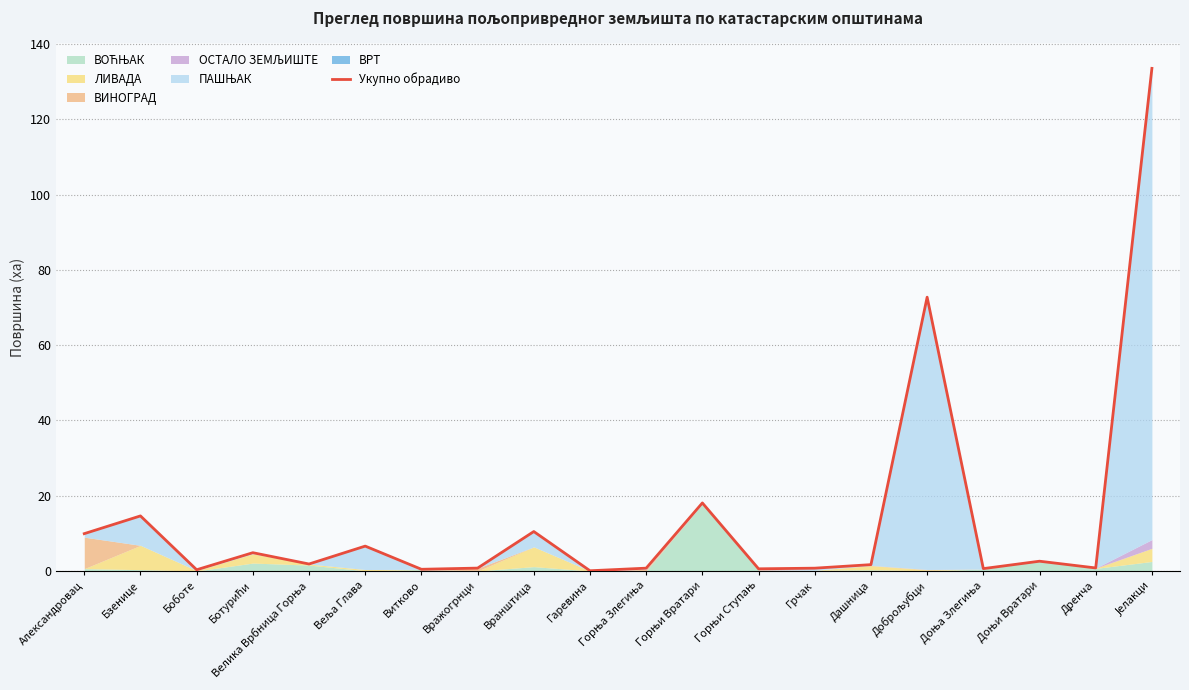

What is the average value?

14.1